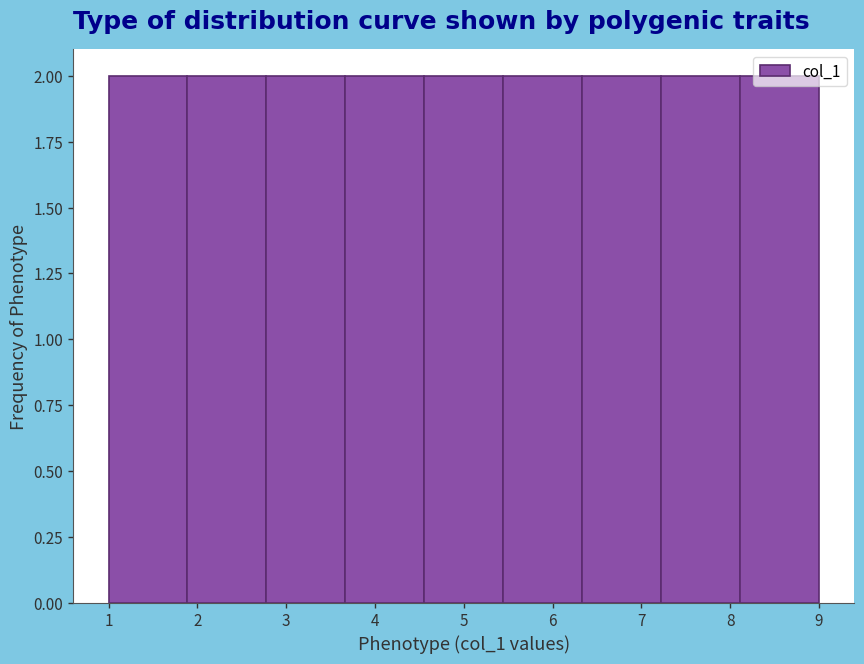

Reading left to right, transcribe this chart: for each bar, give the range it covers on the x-axis and its height. Neither the bar edges nor the heights are printed on the chart, so give them approximately, as read against the axes.

1.0 to 1.9: 2
1.9 to 2.8: 2
2.8 to 3.7: 2
3.7 to 4.6: 2
4.6 to 5.4: 2
5.4 to 6.3: 2
6.3 to 7.2: 2
7.2 to 8.1: 2
8.1 to 9.0: 2